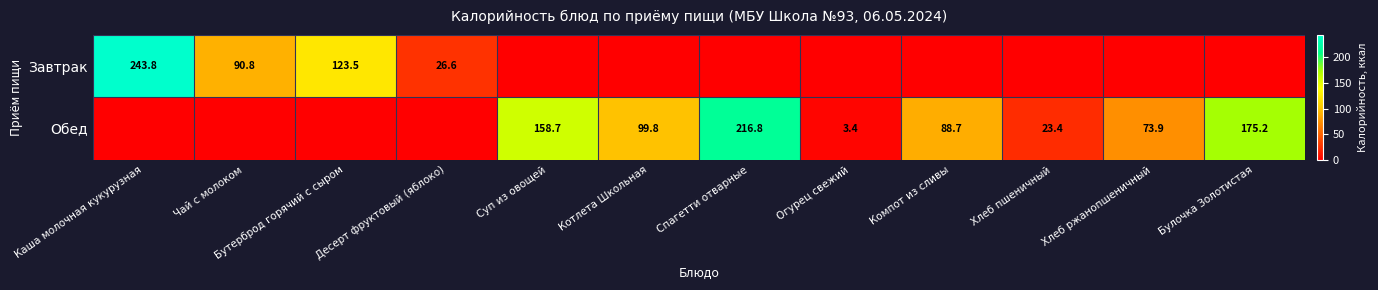

The value of Завтрак at Каша молочная кукурузная is 98.6. True or false?

False